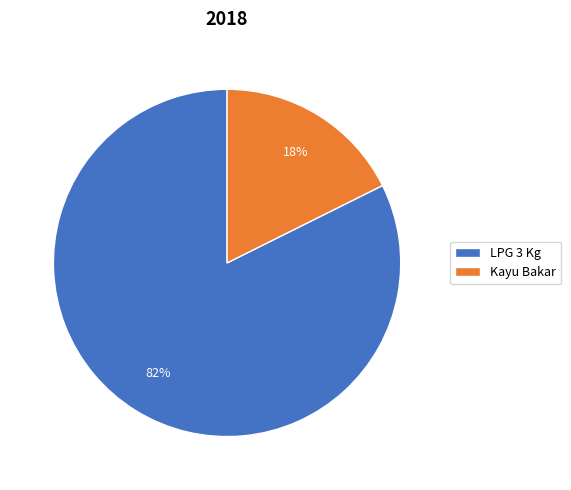

How many segments does this pie chart have?

2